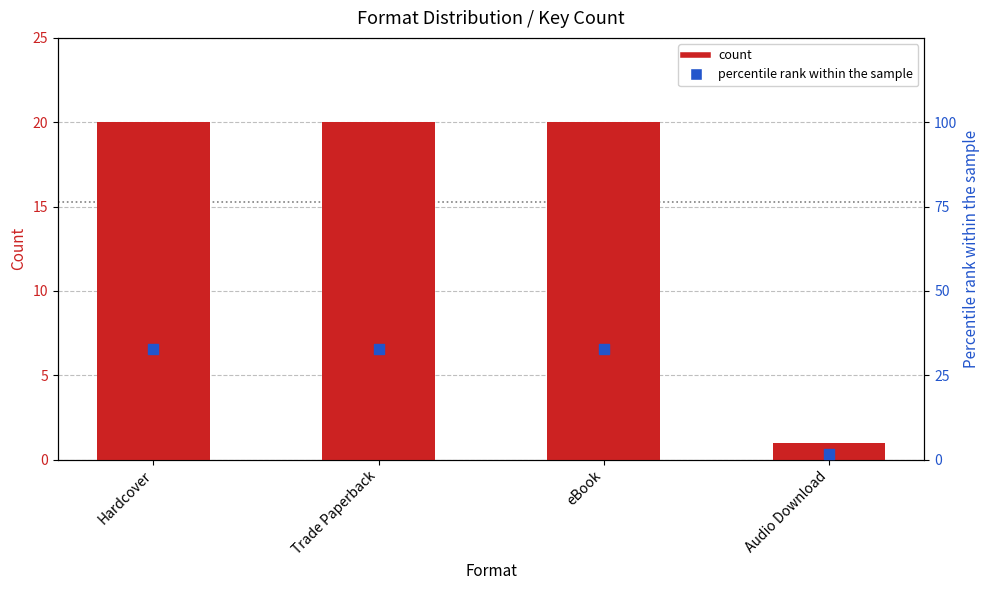

Which series reaches the maximum Y coordinate?

percentile rank within the sample